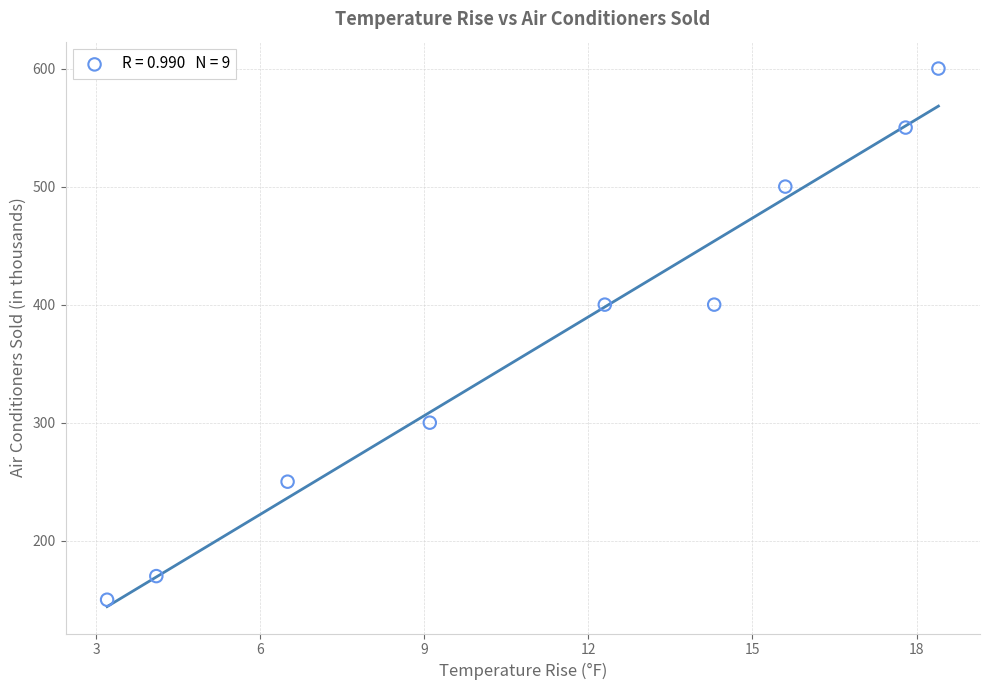

What is the range of Y values (max minus min)?

450